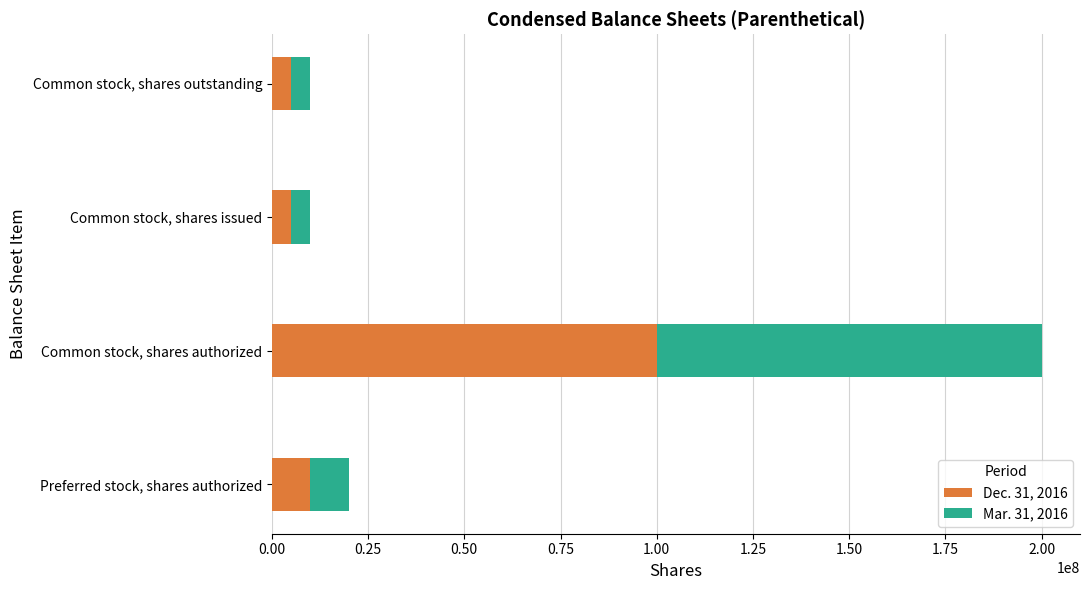

Which category has the highest value in the Dec. 31, 2016 series?

Common stock, shares authorized